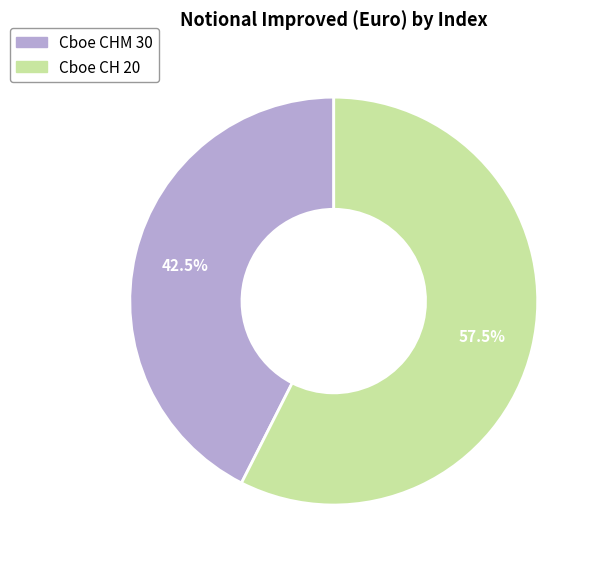

Which category accounts for the majority?

Cboe CH 20